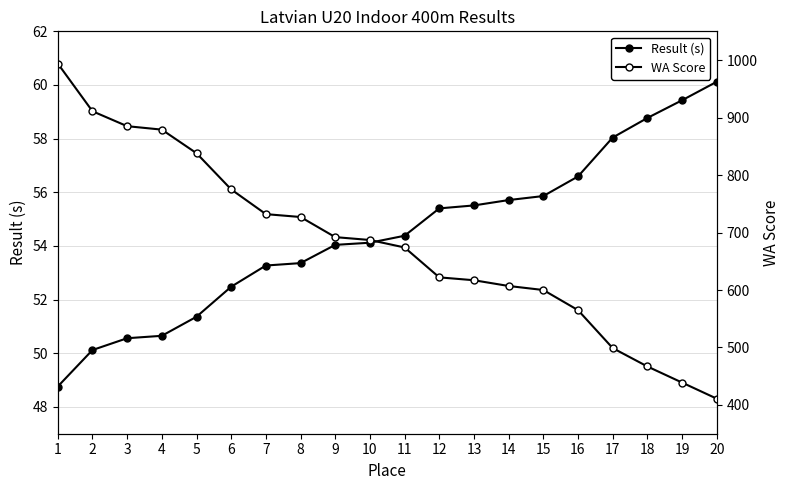

How many lines are shown in the chart?

2